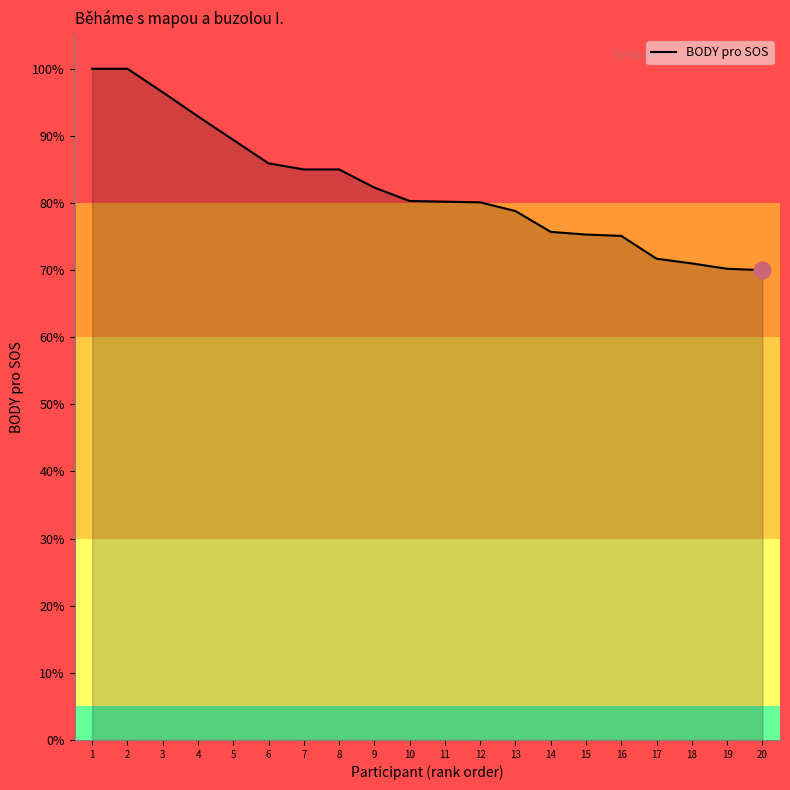

Is it true that the value at 14 is 75.7?

True